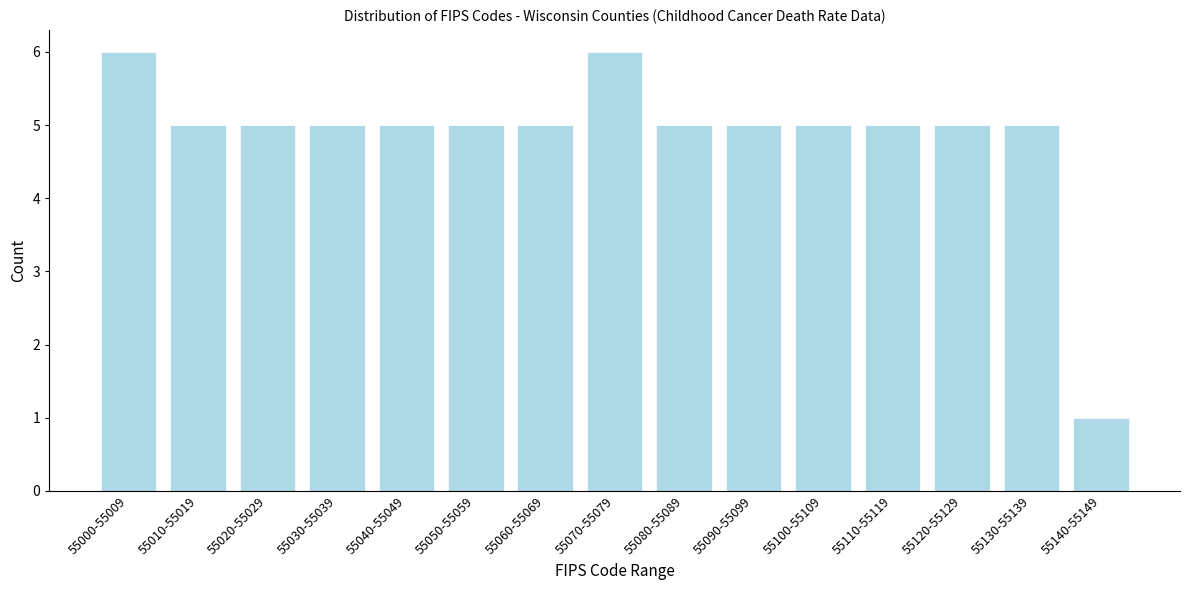

Reading right to left, transcribe all the data shown in this chart.

55140-55149=1	55130-55139=5	55120-55129=5	55110-55119=5	55100-55109=5	55090-55099=5	55080-55089=5	55070-55079=6	55060-55069=5	55050-55059=5	55040-55049=5	55030-55039=5	55020-55029=5	55010-55019=5	55000-55009=6